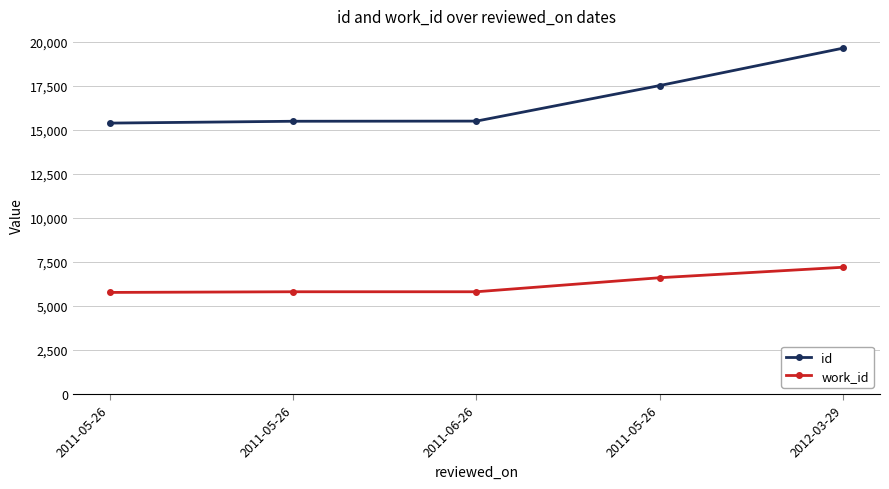

The value of work_id at 2012-03-29 is 4026. True or false?

False